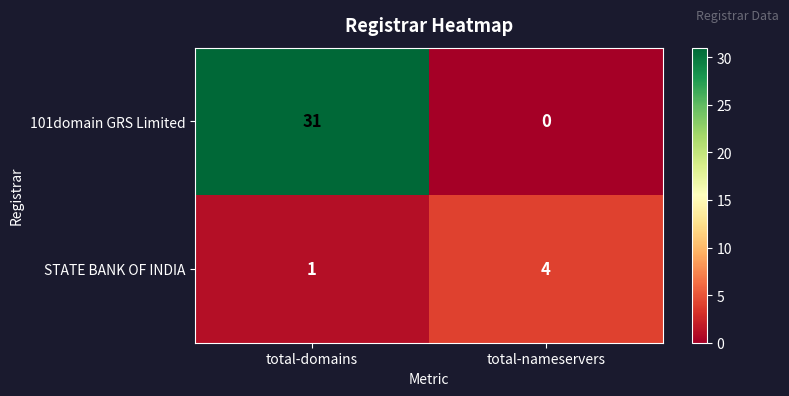

Is it true that 101domain GRS Limited equals 0 at total-nameservers?

True